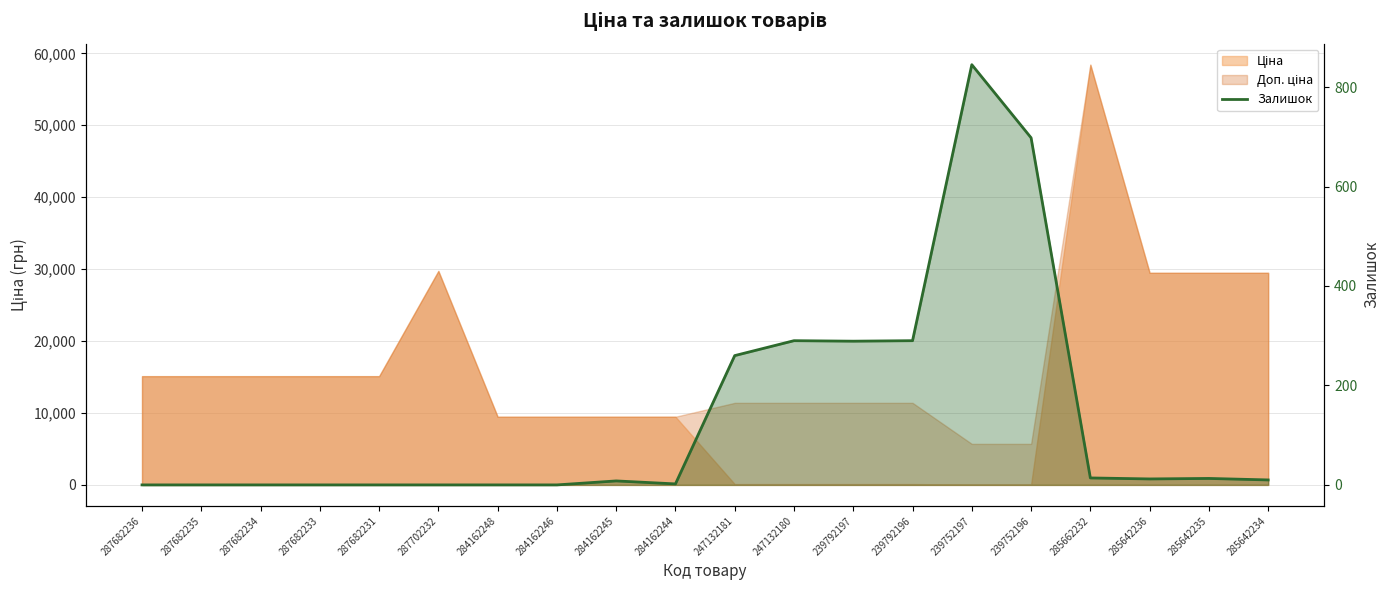

Is it true that the value at 285642236 is 12?

True